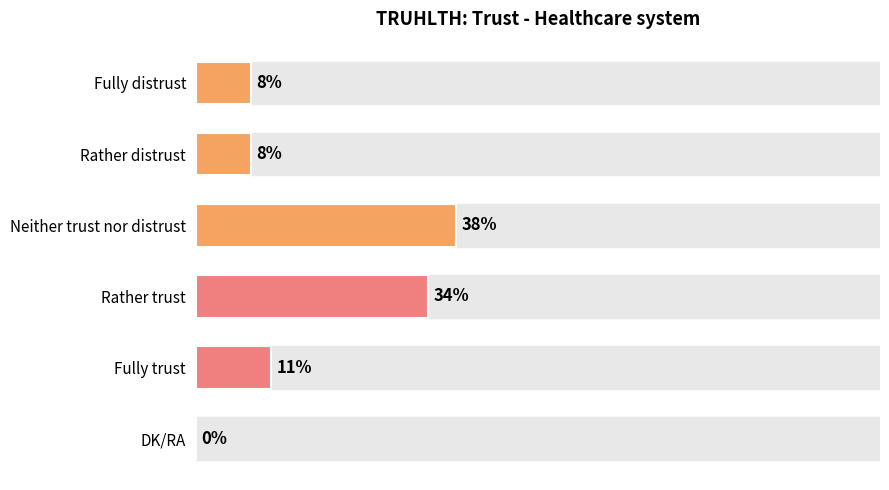

Which has a higher value, Neither trust nor distrust or Fully trust?

Neither trust nor distrust